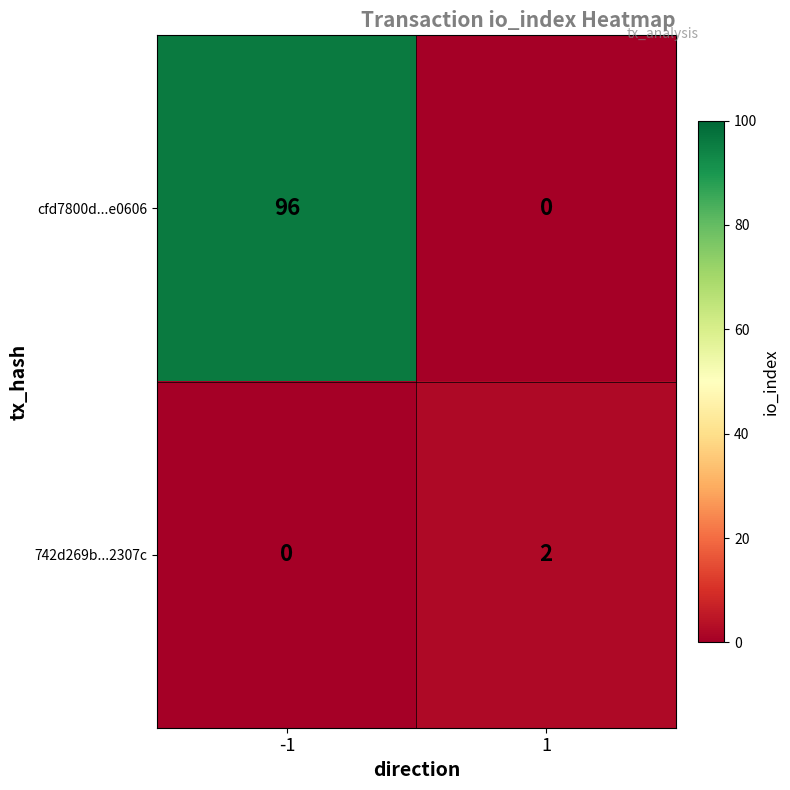

The value of cfd7800d...e0606 at -1 is 96. True or false?

True